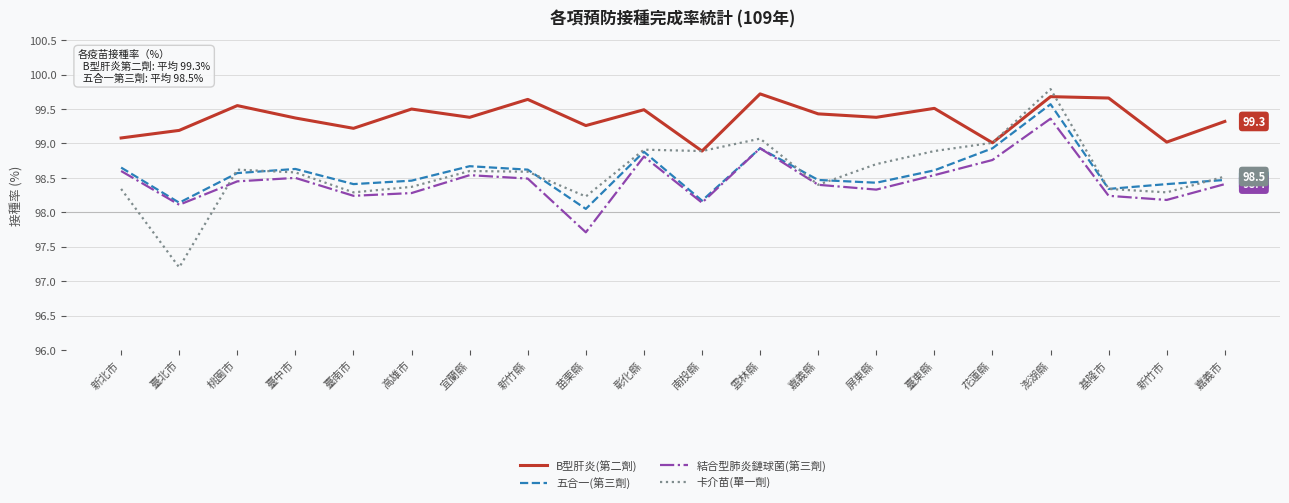

At which category is the sum across all series the highest?

澎湖縣